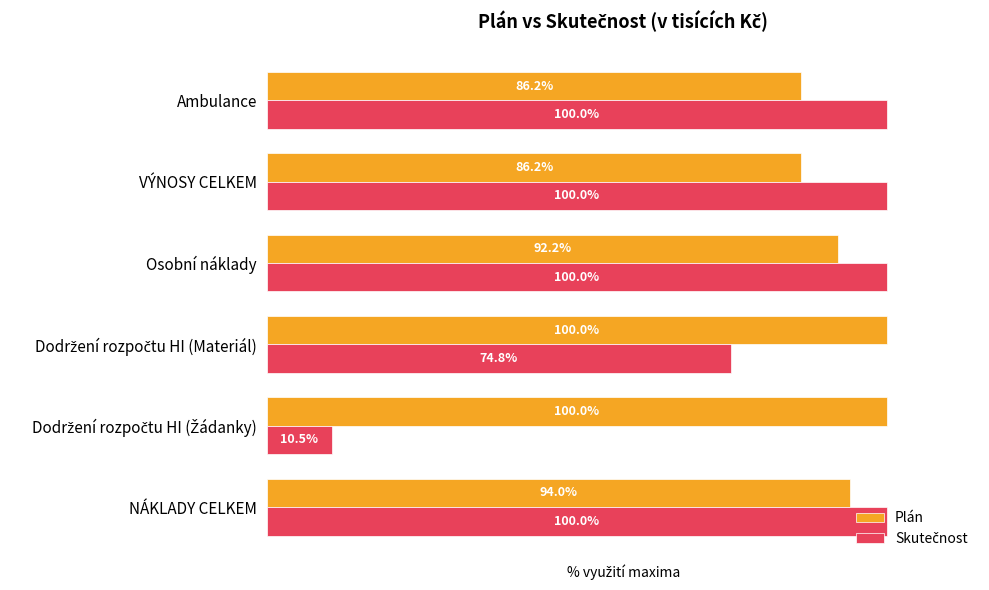

At which category is the sum across all series the highest?

NÁKLADY CELKEM